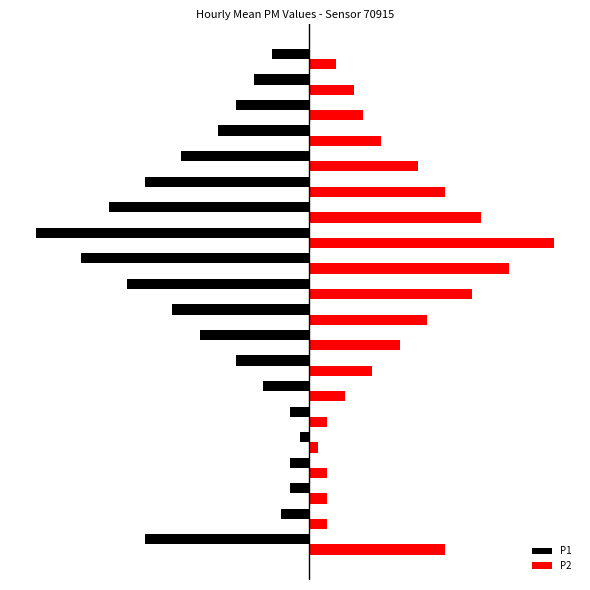

Which series has the largest range (max minus min)?

P1